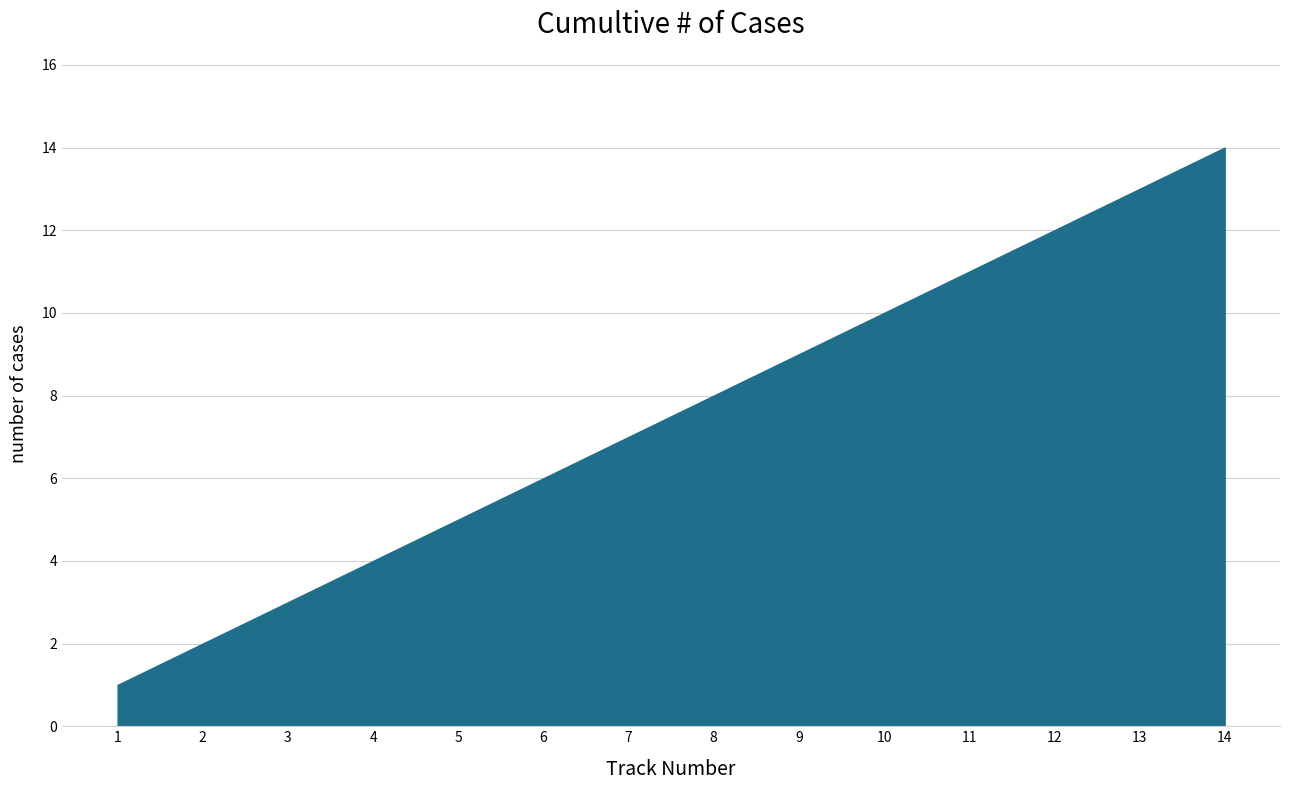

Does the chart have visible grid lines?

Yes